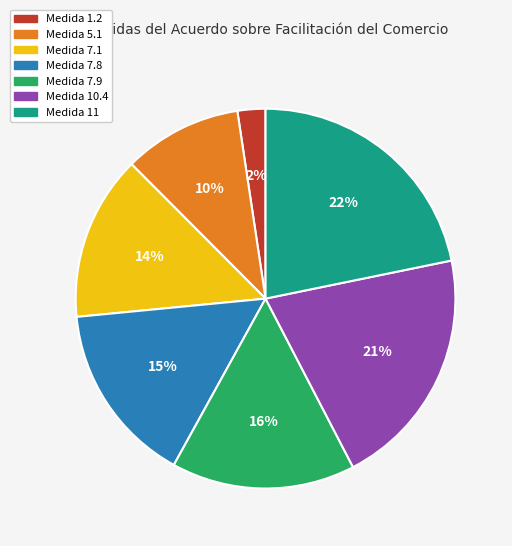

To the nearest percent, what is the difference between the Medida 5.1 and Medida 1.2 slice percentages?

8%